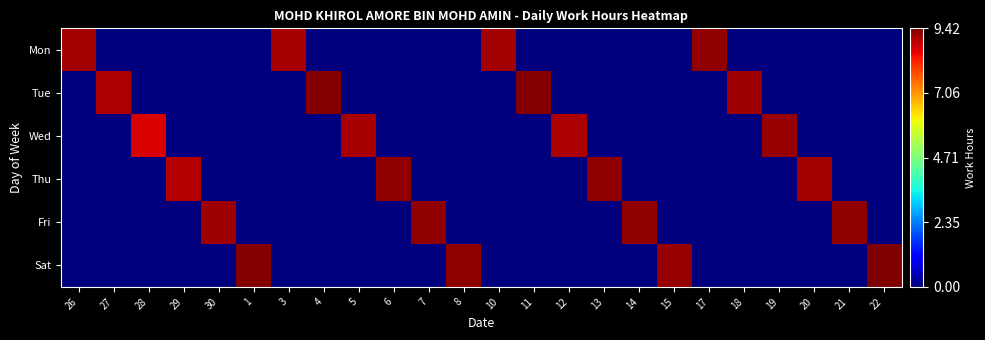

Which series has the largest total across all categories?

Sat